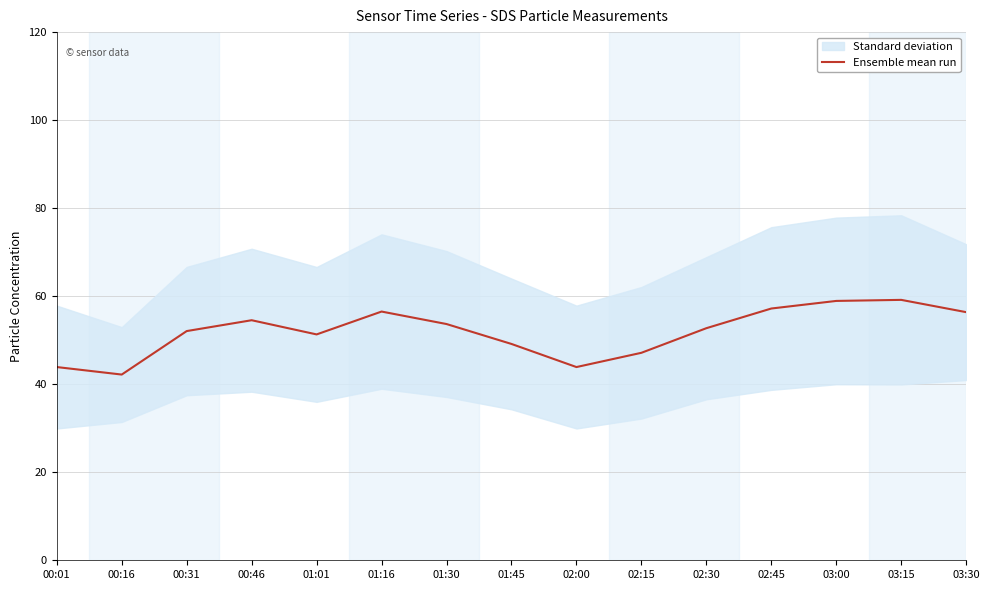

Reading left to right, what are all the values shown in this chart?

00:01=43.9	00:16=42.2	00:31=52.1	00:46=54.5	01:01=51.3	01:16=56.5	01:30=53.7	01:45=49.1	02:00=43.9	02:15=47.1	02:30=52.7	02:45=57.2	03:00=58.9	03:15=59.2	03:30=56.4